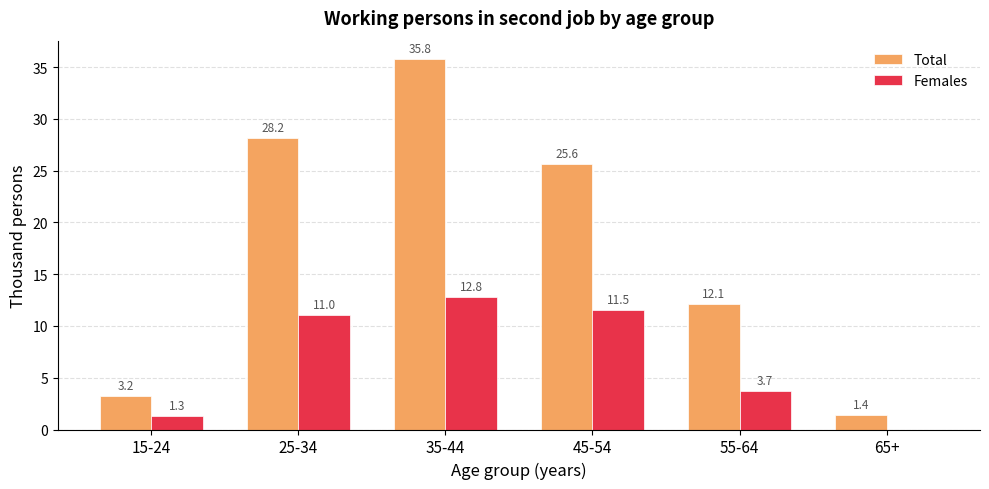

What is the sum of the Total values at 55-64 and 15-24?

15.3